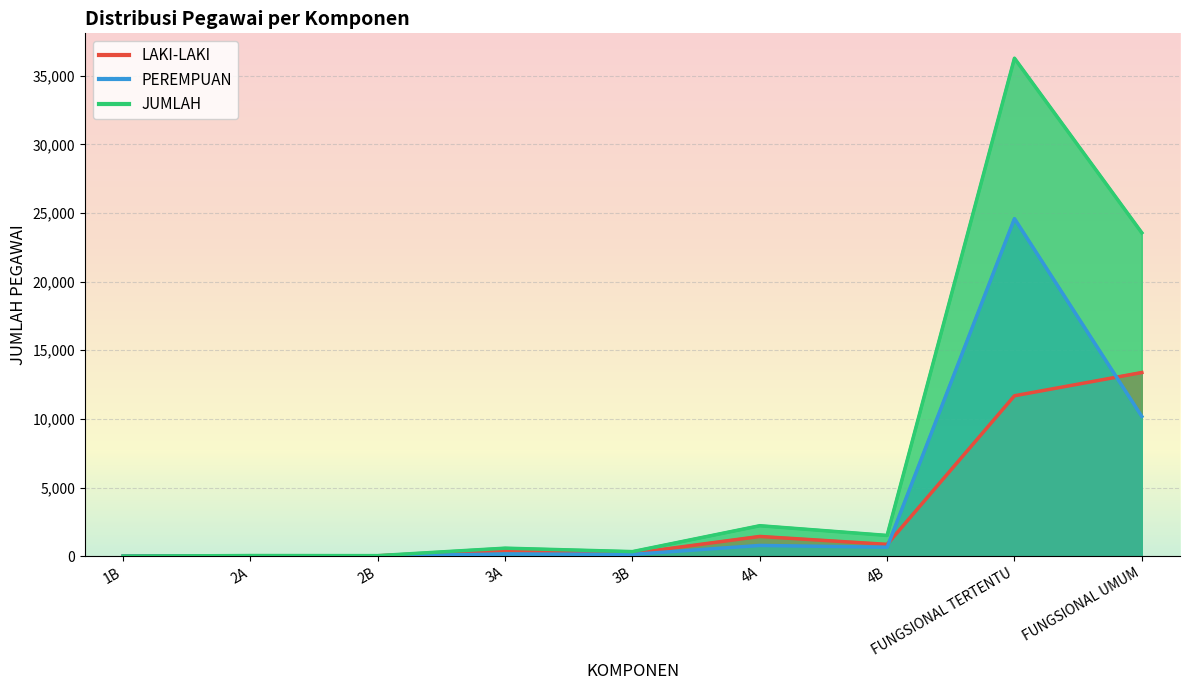

Reading left to right, transcribe all the data shown in this chart.

LAKI-LAKI: 1B=1	2A=32	2B=30	3A=421	3B=200	4A=1436	4B=858	FUNGSIONAL TERTENTU=11684	FUNGSIONAL UMUM=13376
PEREMPUAN: 1B=0	2A=12	2B=9	3A=161	3B=131	4A=781	4B=651	FUNGSIONAL TERTENTU=24587	FUNGSIONAL UMUM=10179
JUMLAH: 1B=1	2A=44	2B=39	3A=582	3B=331	4A=2217	4B=1509	FUNGSIONAL TERTENTU=36271	FUNGSIONAL UMUM=23555